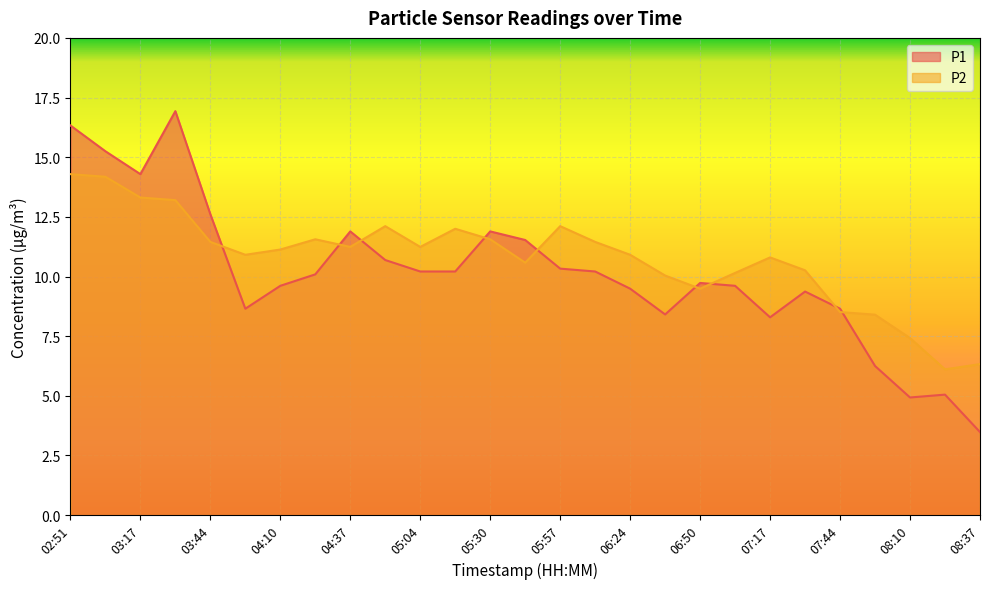

What is the spread (max minus min) of values at 07:44?

0.1